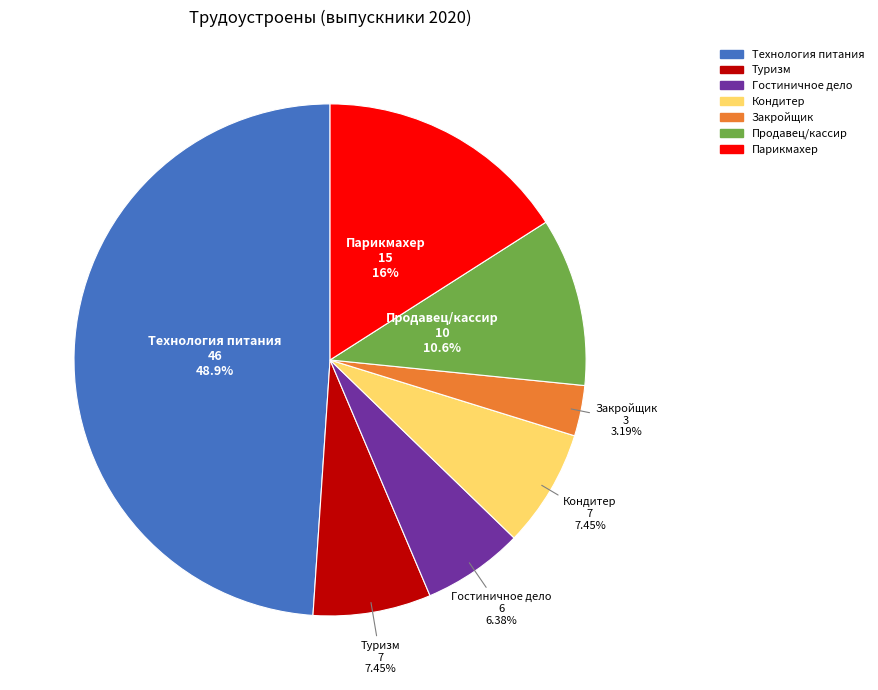

Combined, do Продавец/кассир and Гостиничное дело account for over 50%?

No